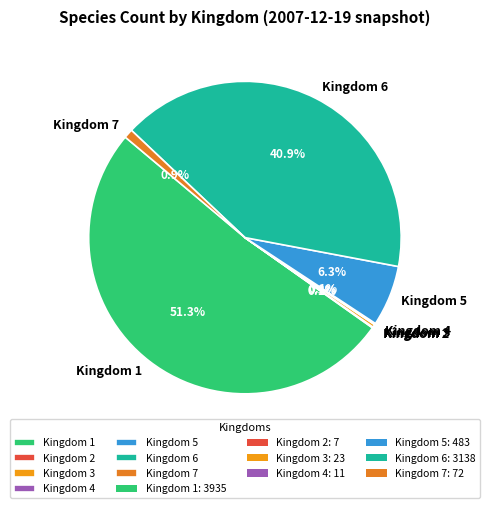

Combined, do Kingdom 7 and Kingdom 1 account for over 50%?

Yes